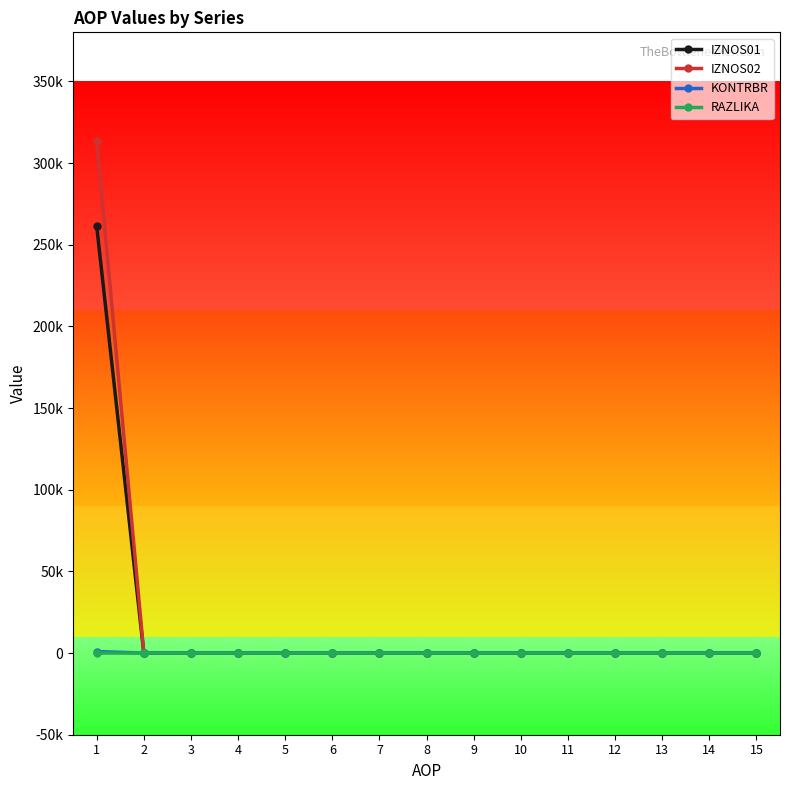

Is the value of RAZLIKA at 1 greater than the value of IZNOS01 at 5?

Yes